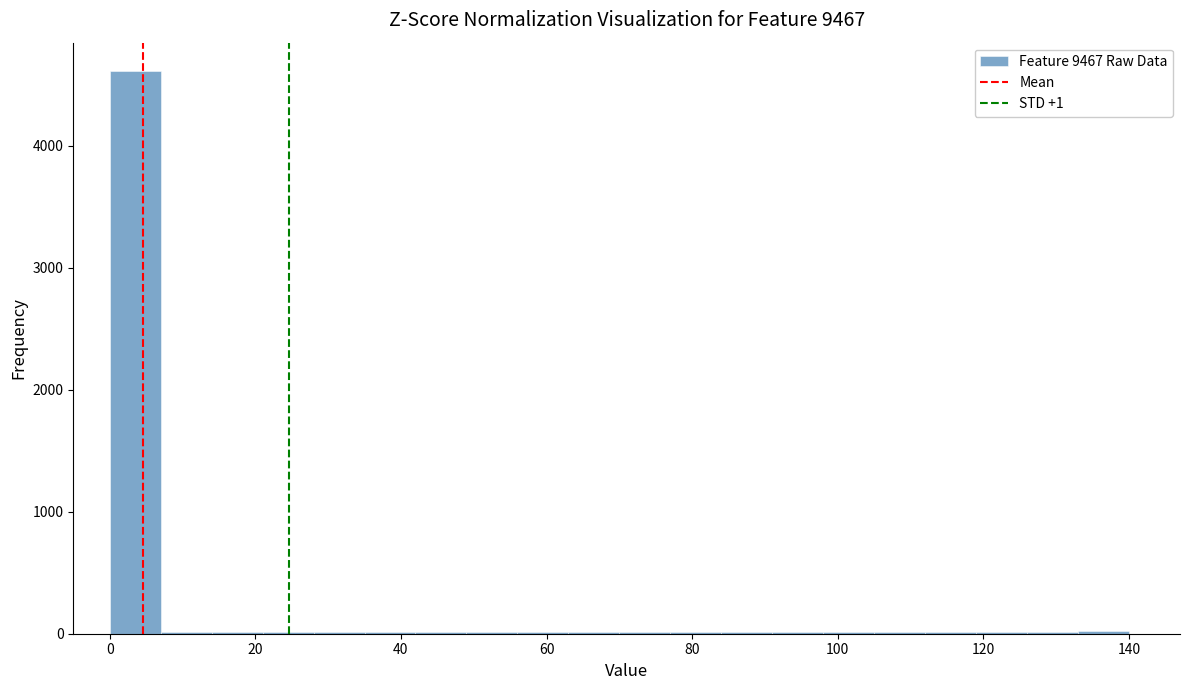

Read against the x-axis, roughly where is the centre of the tallest bar?

4